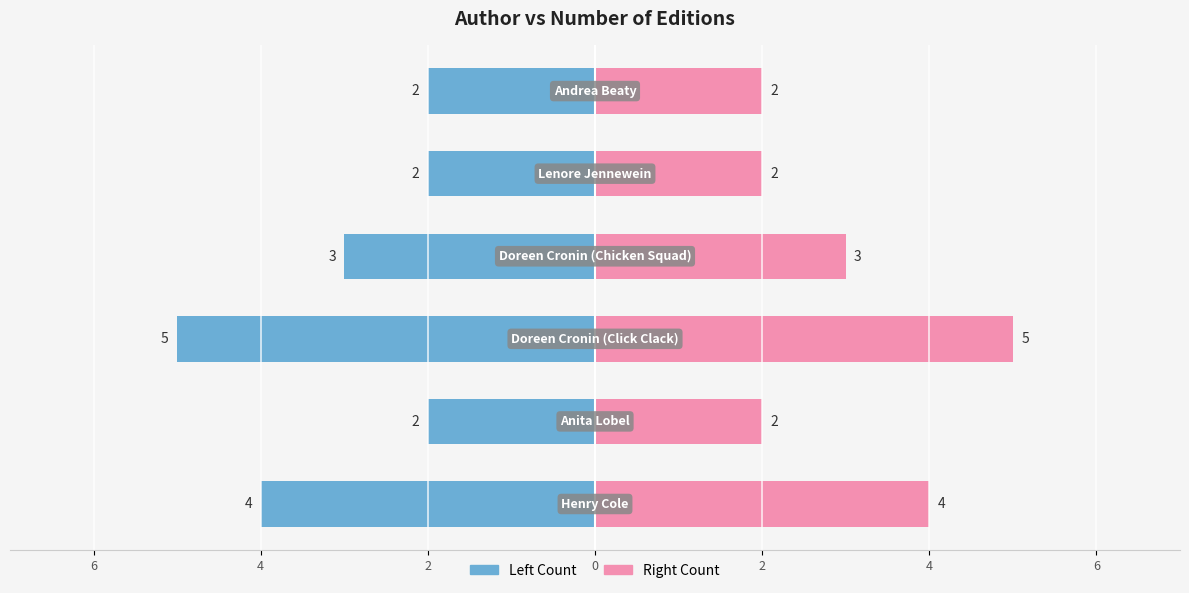

Read the Editions (right) value at 2.

2